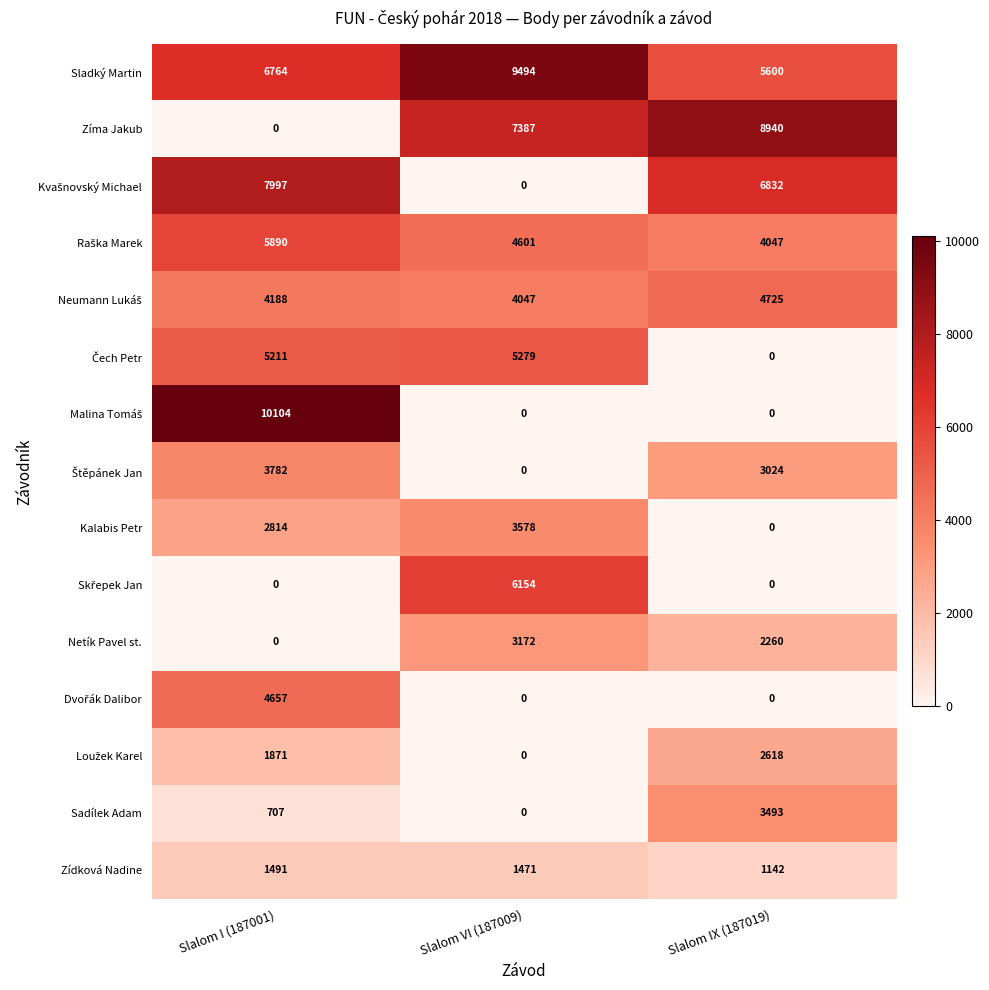

Where is Sadílek Adam nearest to the value 1746?

Slalom I (187001)